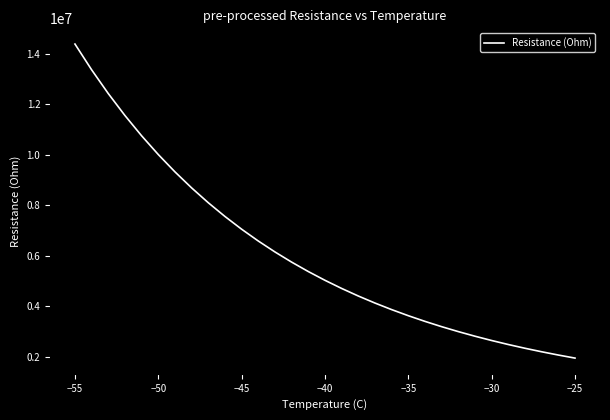

Reading left to right, what are all the values shown in this chart?

14394600	13373685	12431745	11562210	10759065	10016850	9330510	8695560	8107830	7563525	7059210	6591690	6158070	5755695	5382120	5035140	4712700	4412910	4134045	3874545	3632940	3407895	3198180	3002655	2820300	2650125	2491260	2342895	2204280	2074710	1953525